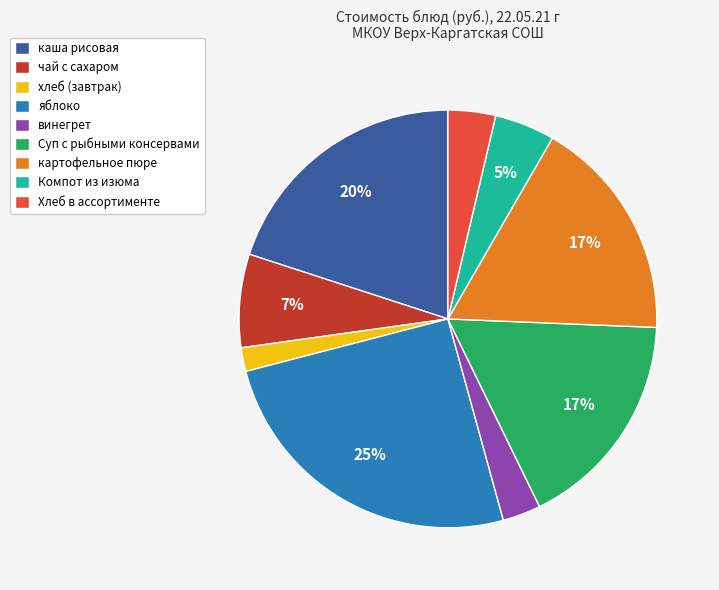

Which slice is the smallest?

хлеб (завтрак)